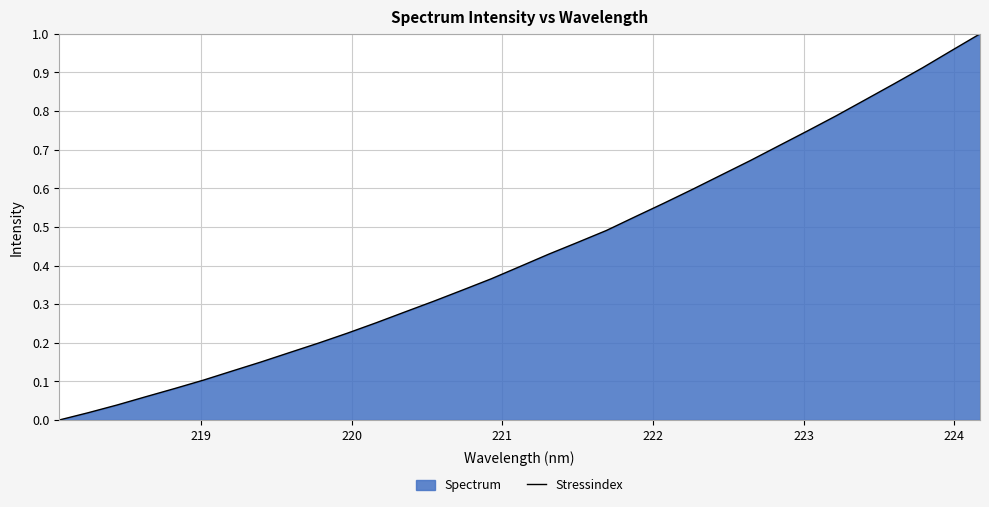

How many lines are shown in the chart?

1